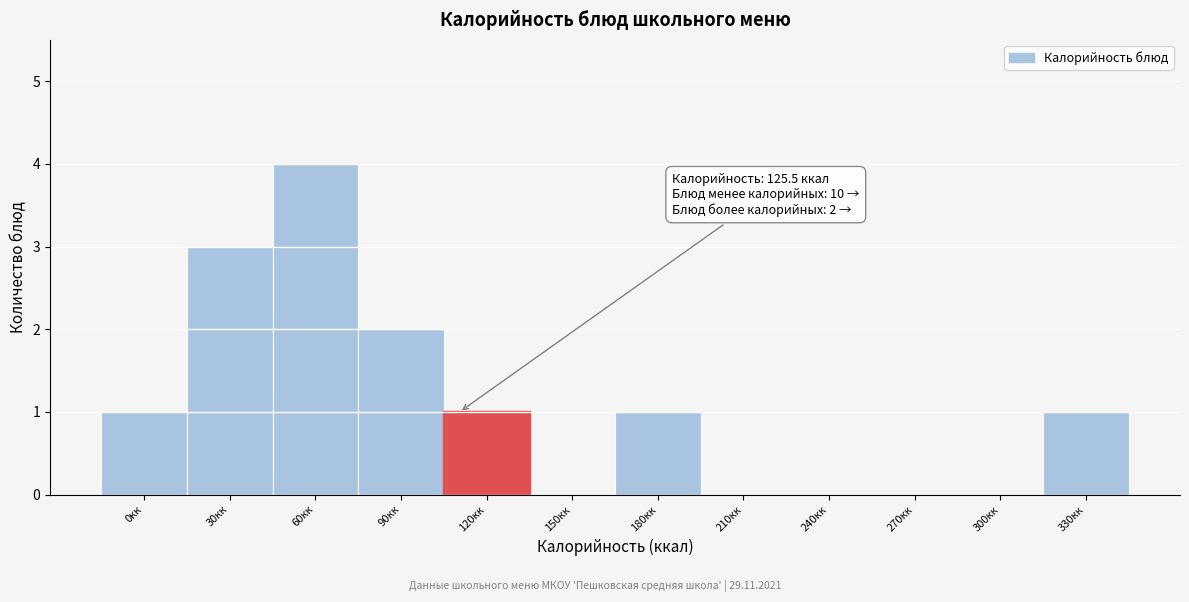

Reading left to right, extract all data points from this chart.

0кк=1	30кк=3	60кк=4	90кк=2	120кк=1	150кк=0	180кк=1	210кк=0	240кк=0	270кк=0	300кк=0	330кк=1